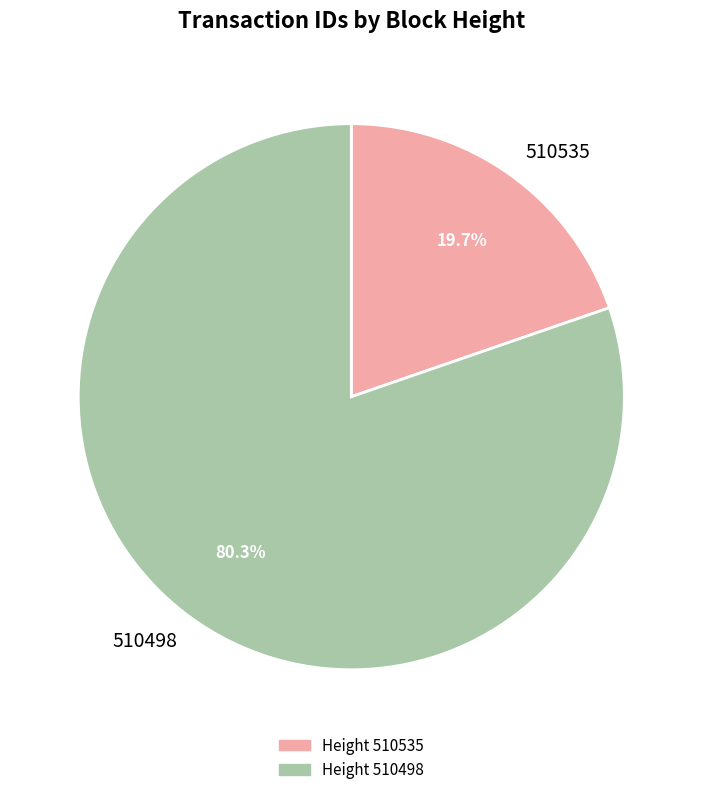

What percentage is NOT represented by 510535?

80.3%